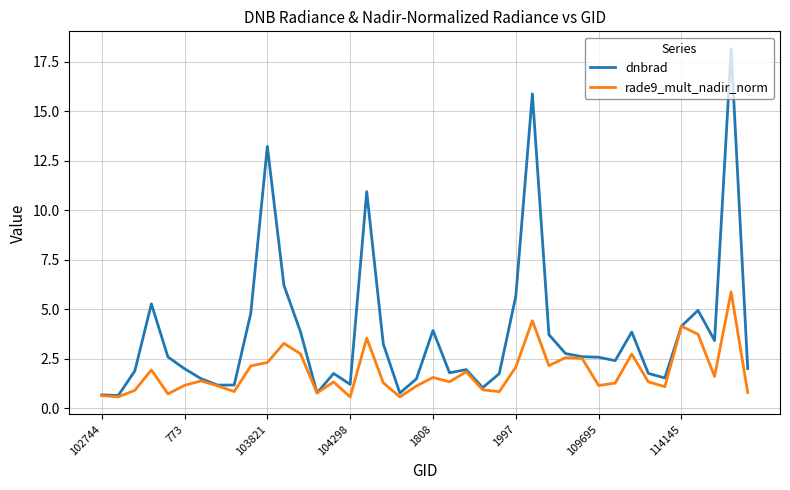

What is the maximum value shown in the chart?

18.2